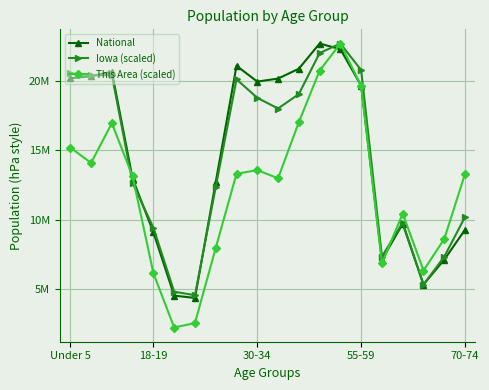

Is this an area chart (filled region under the line)?

No